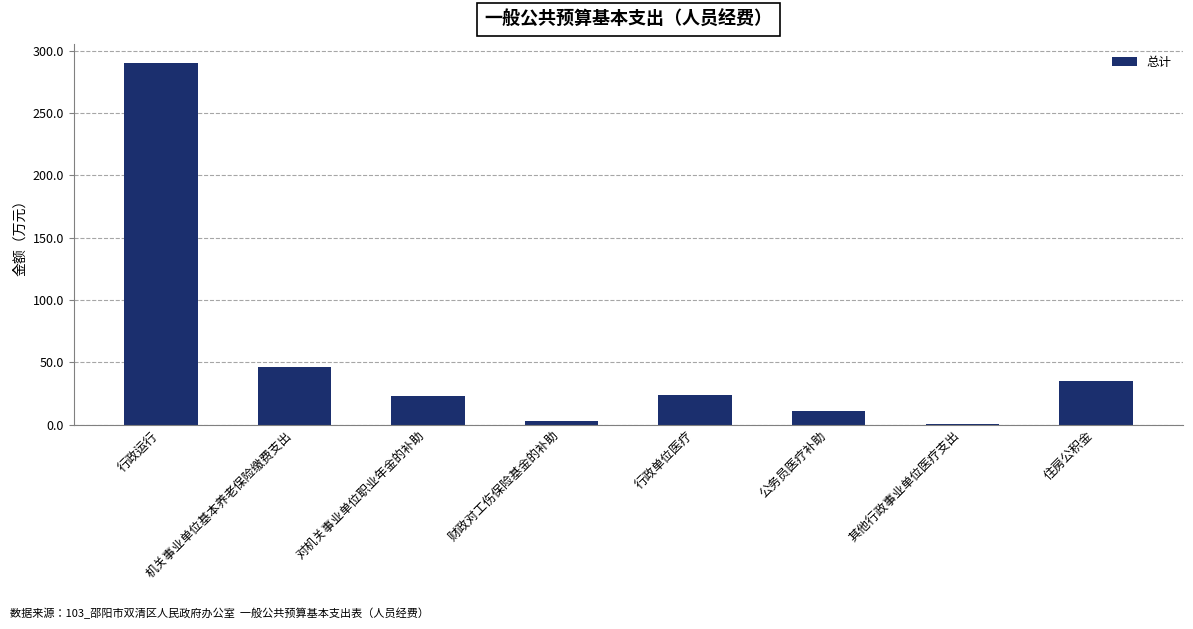

The value at 行政单位医疗 is 23.4. True or false?

True